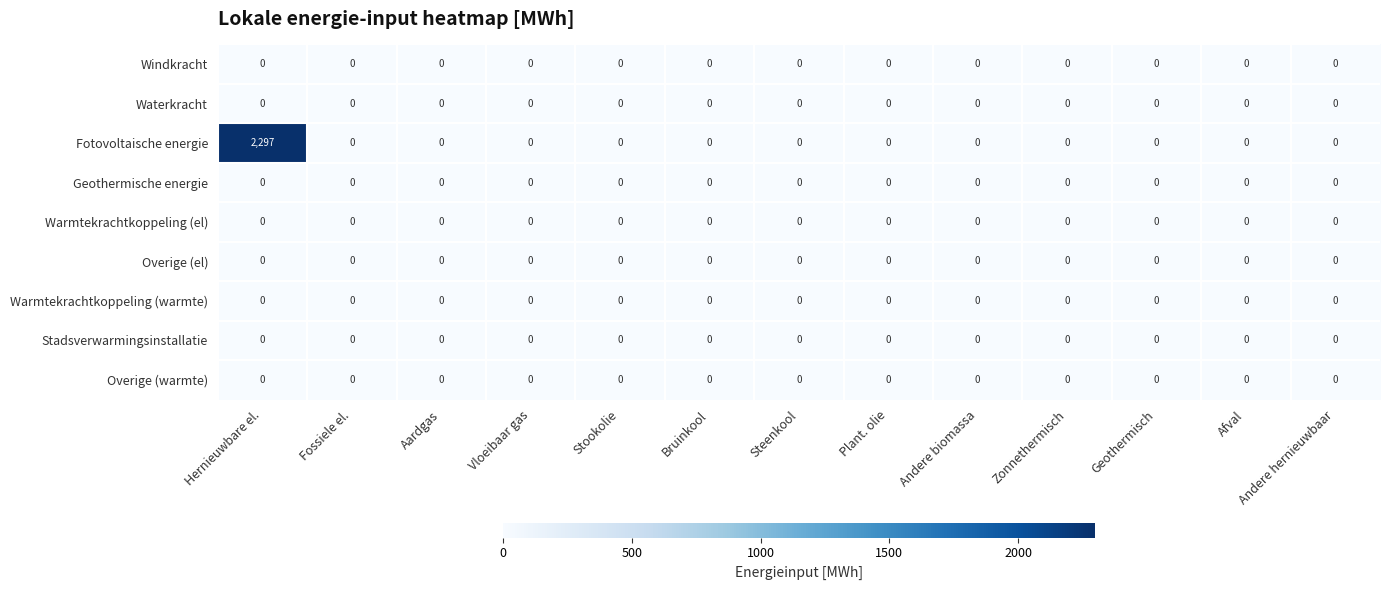

At which category is the sum across all series the highest?

Hernieuwbare el.